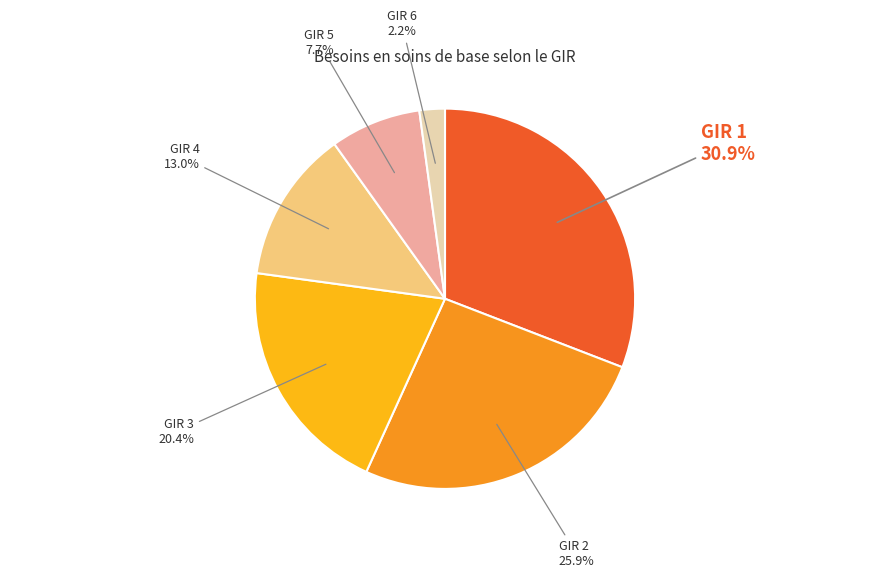

To the nearest percent, what is the average slice percentage?

17%